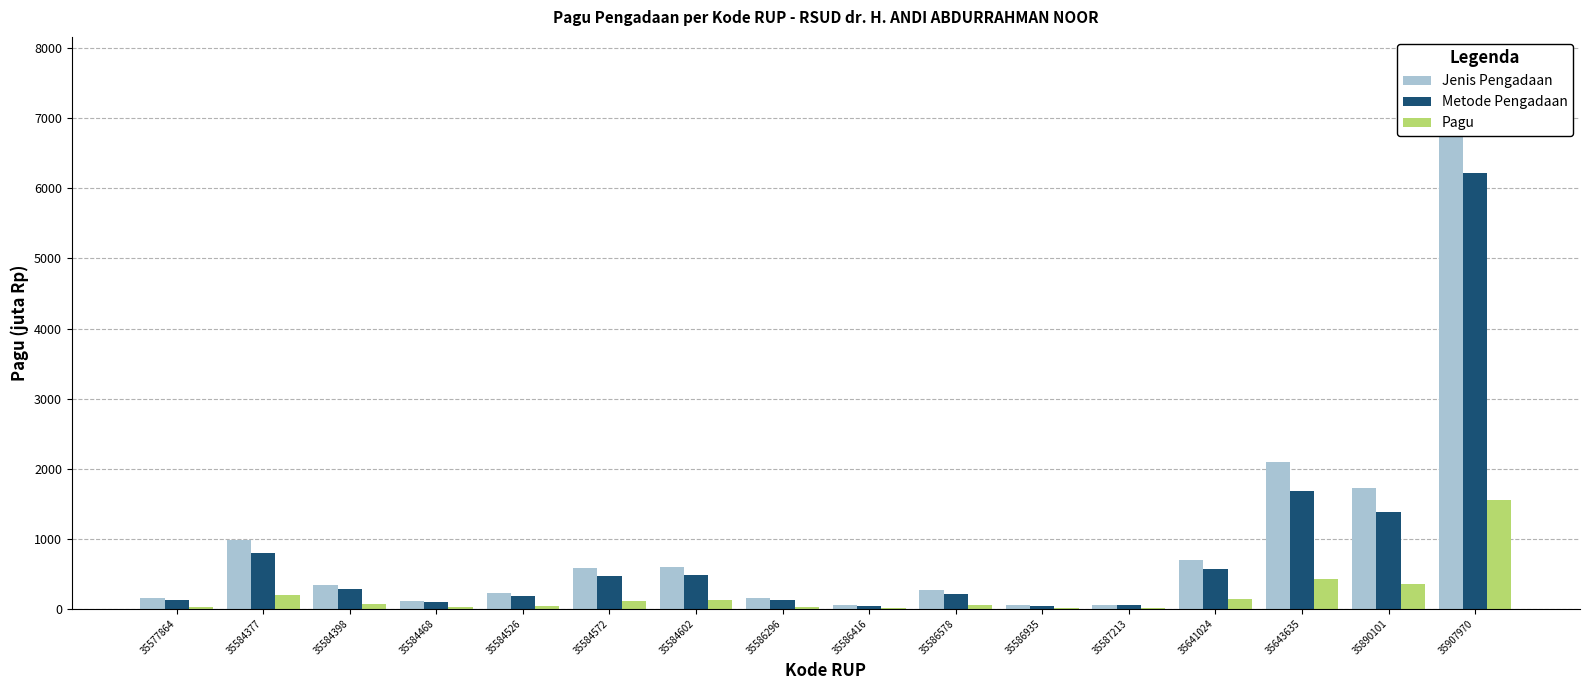

Is it true that Jenis Pengadaan equals 225 at 35584526?

True